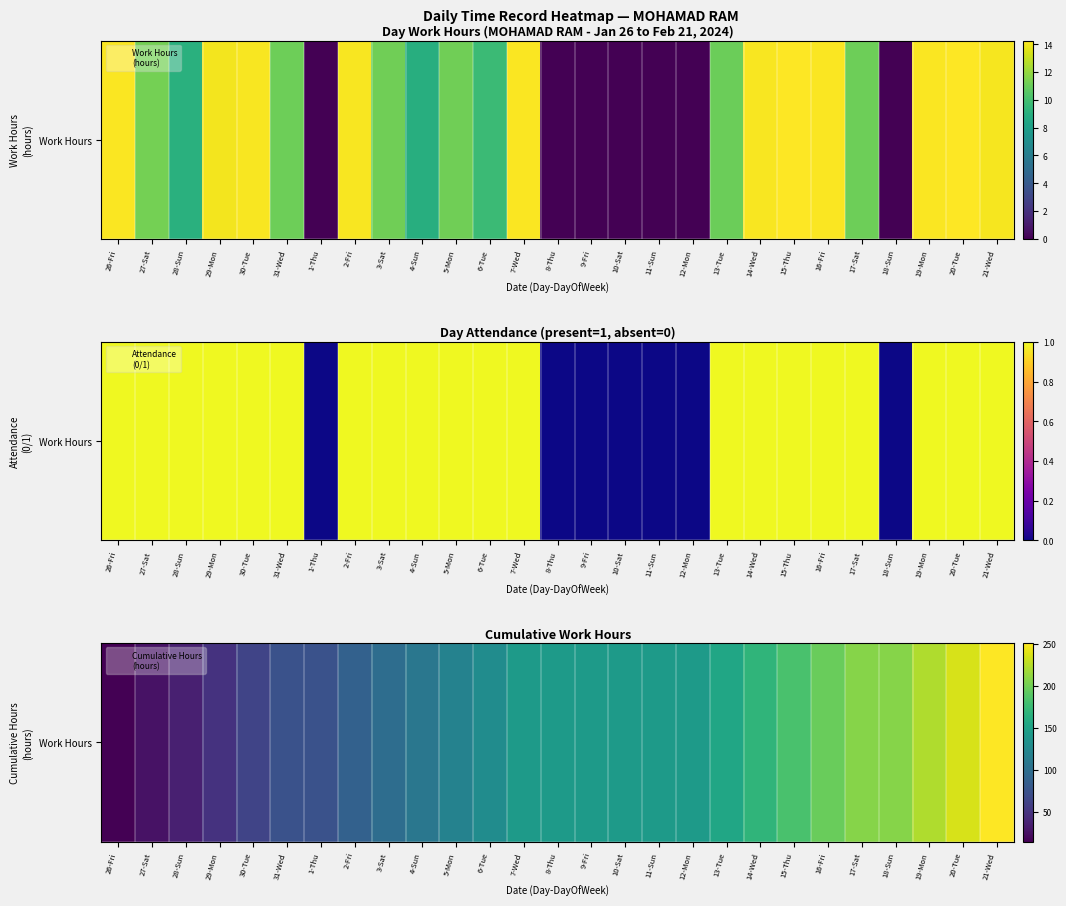

What is the difference between the values at 20-Tue and 3-Sat?

137.3